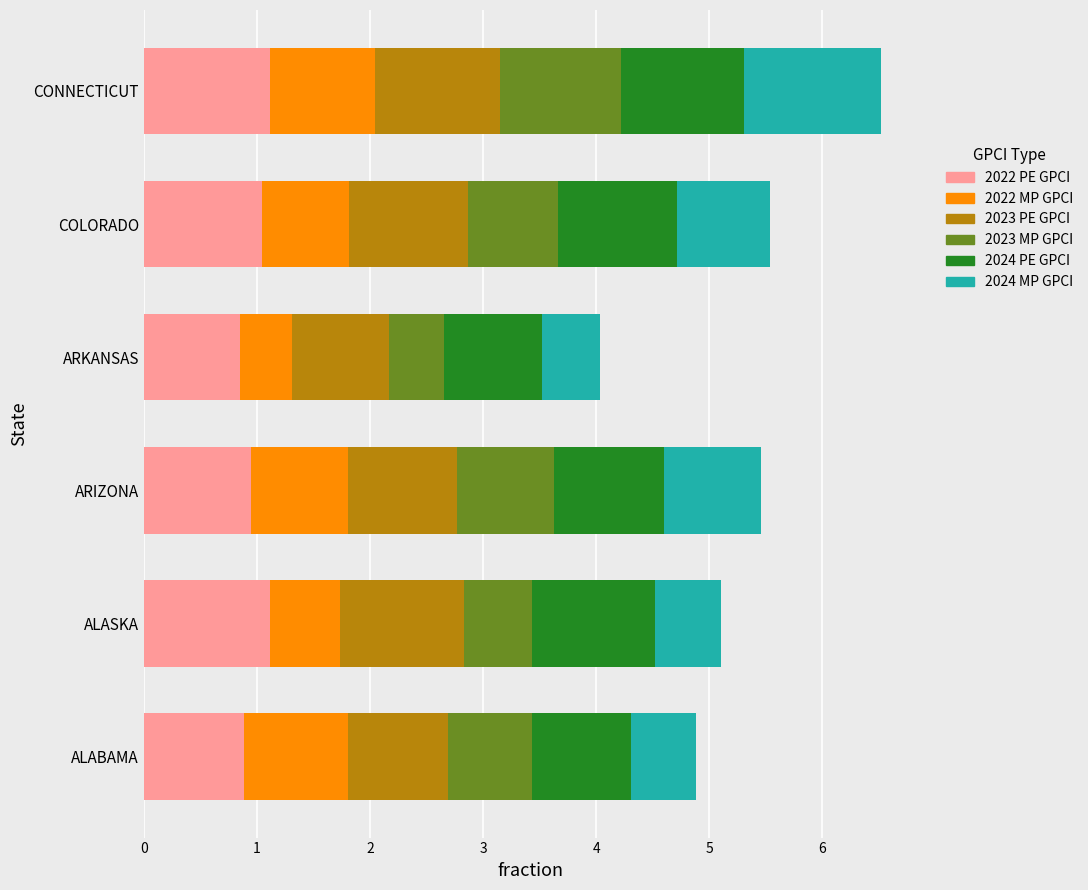

What is the total value across all series at COLORADO?

5.5